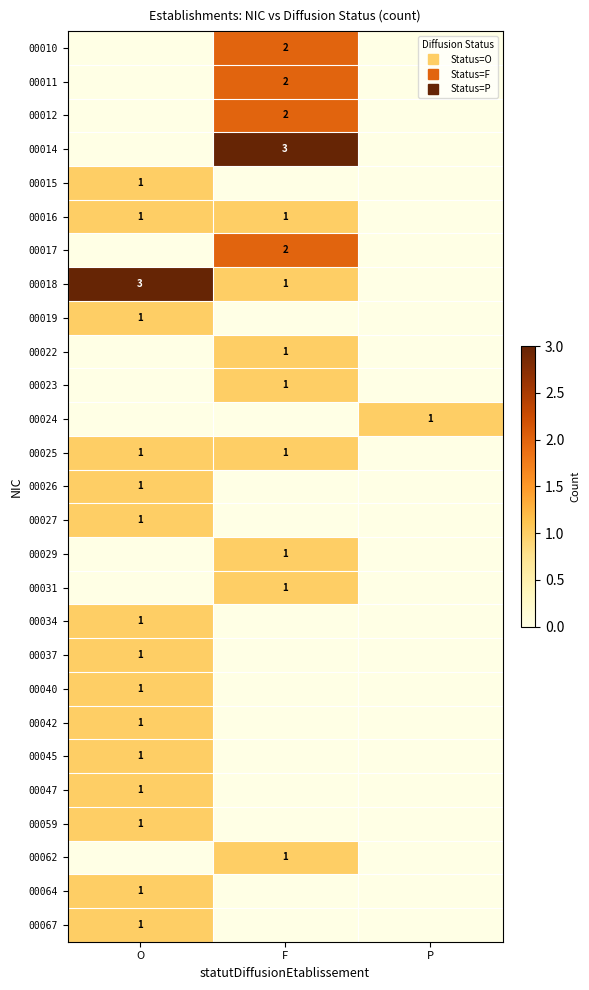

Count the number of data series in this chart.

27